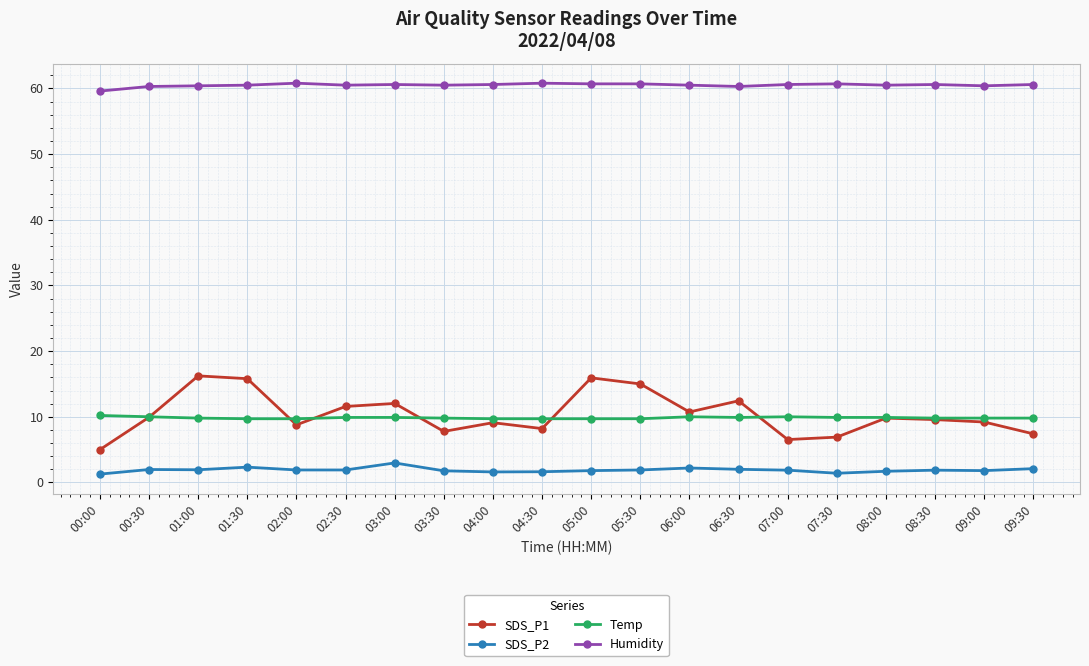

True or false: Humidity has a value of 38.0 at 04:00.

False